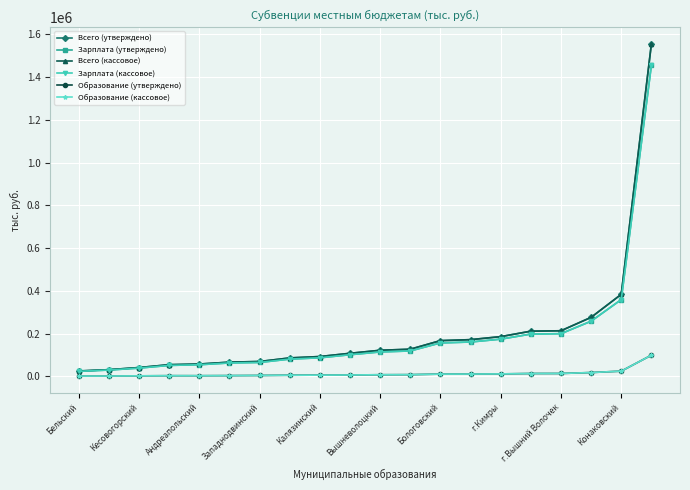

True or false: Образование (кассовое) and Зарплата (утверждено) intersect in this chart.

False